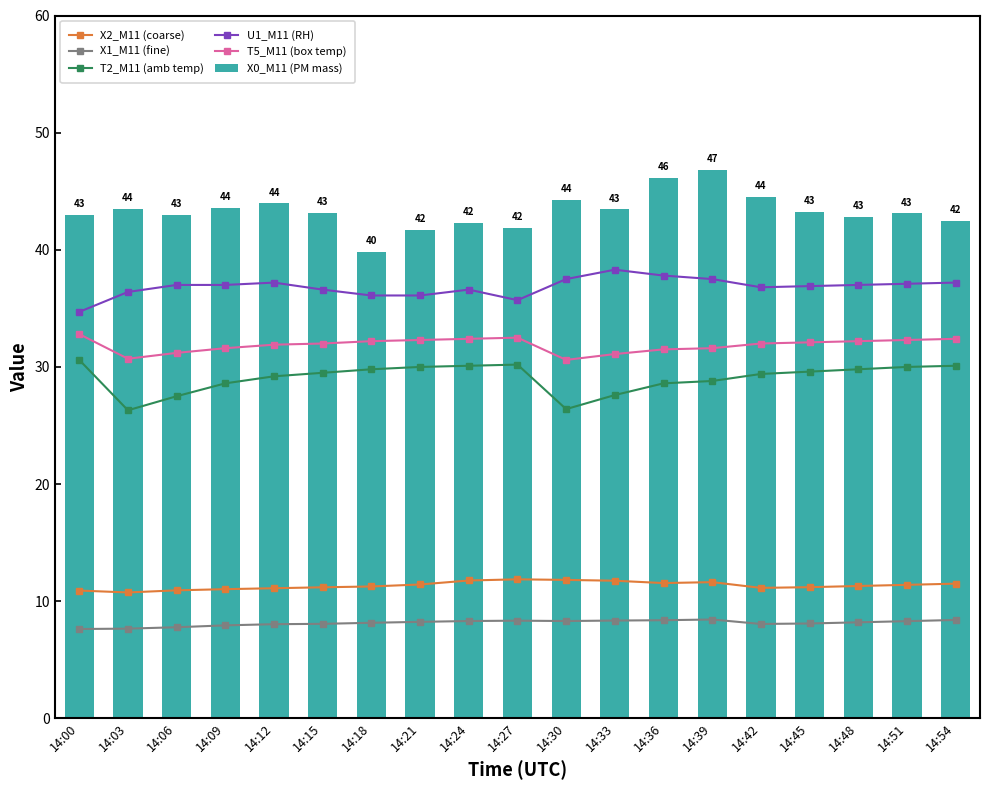

The value of U1_M11 (RH) at 14:45 is 36.9. True or false?

True